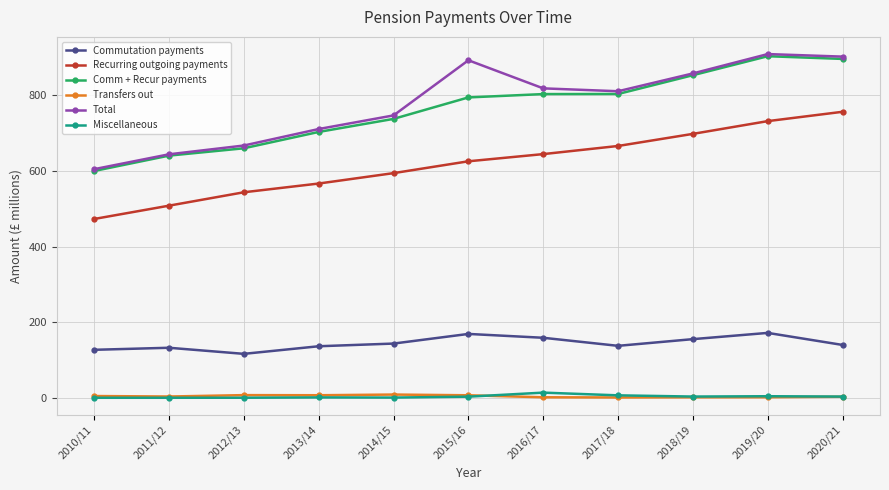

How many data points in Commutation payments are less than 139?

5